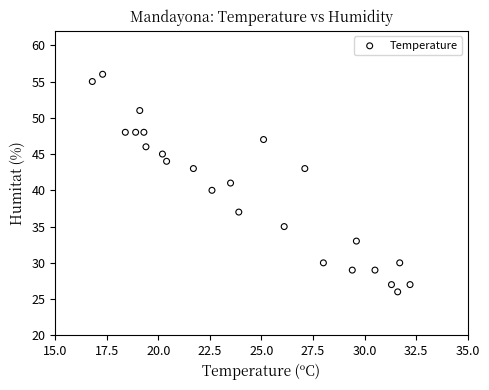

What is the range of Y values (max minus min)?

30